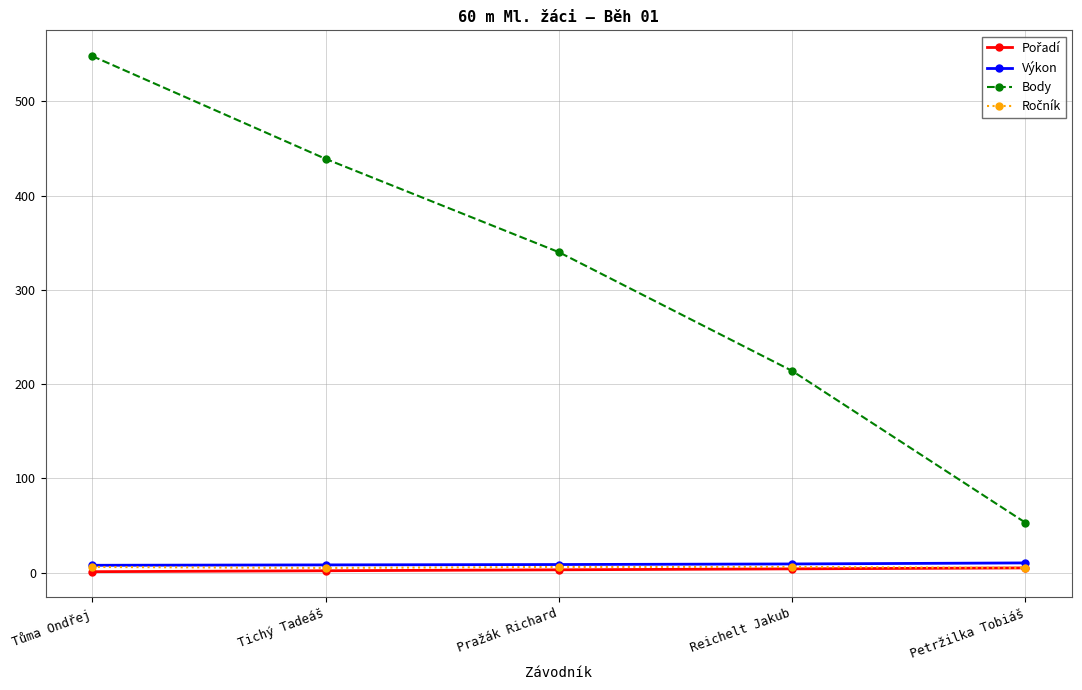

True or false: Body has more than 0 points higher than both neighbors.

False